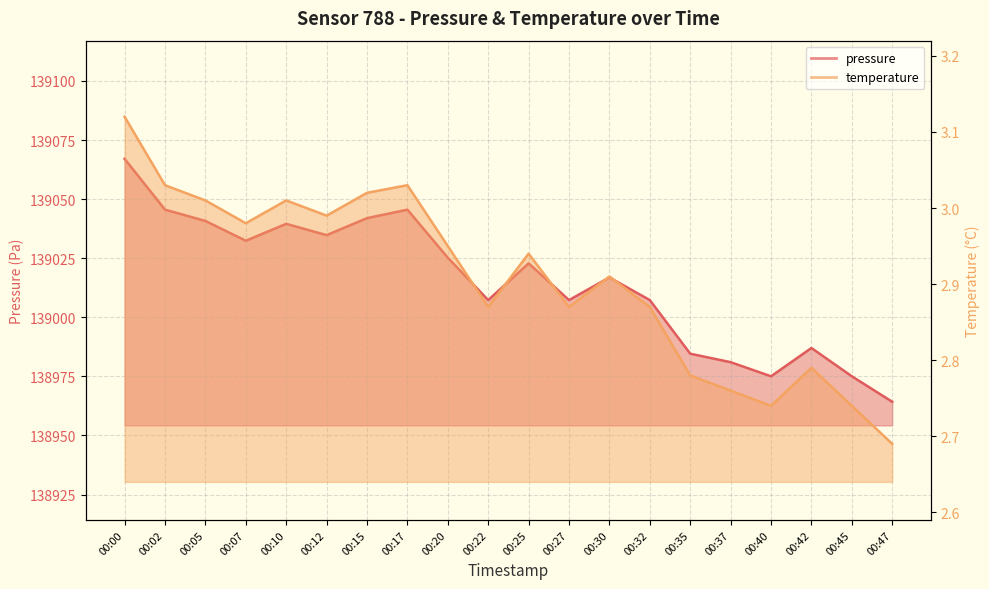

Rank the series by their maximum value, from lowest to highest.

temperature, pressure